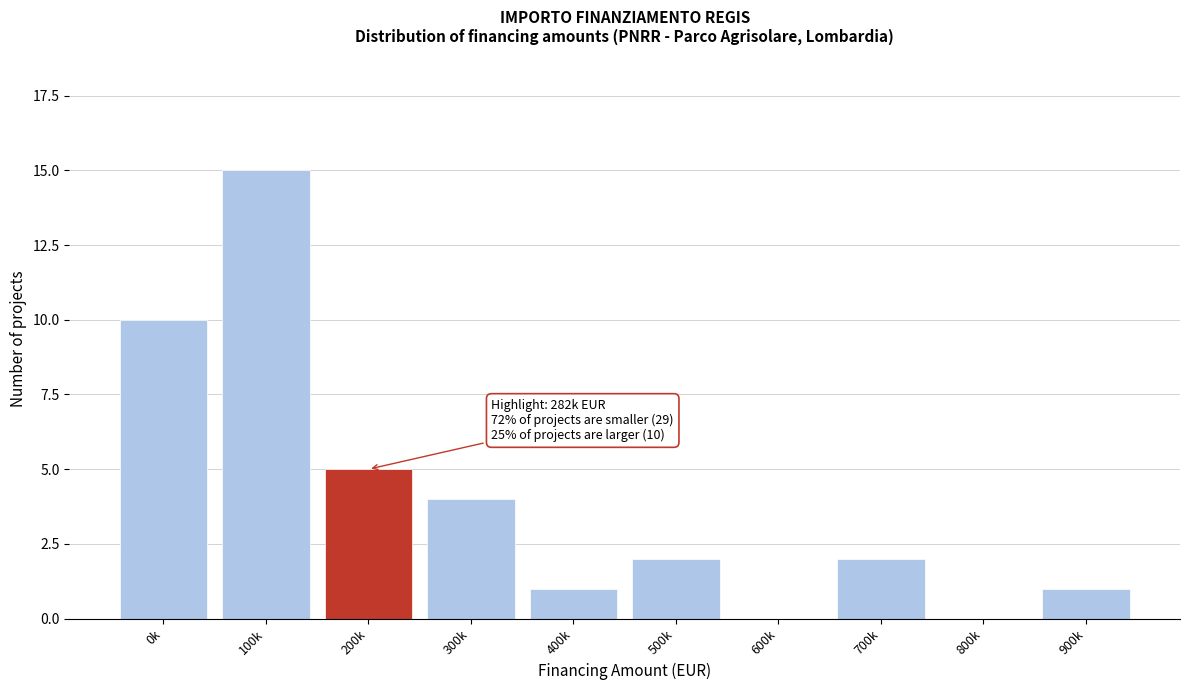

Reading right to left, what are all the values shown in this chart?

900k=1	800k=0	700k=2	600k=0	500k=2	400k=1	300k=4	200k=5	100k=15	0k=10